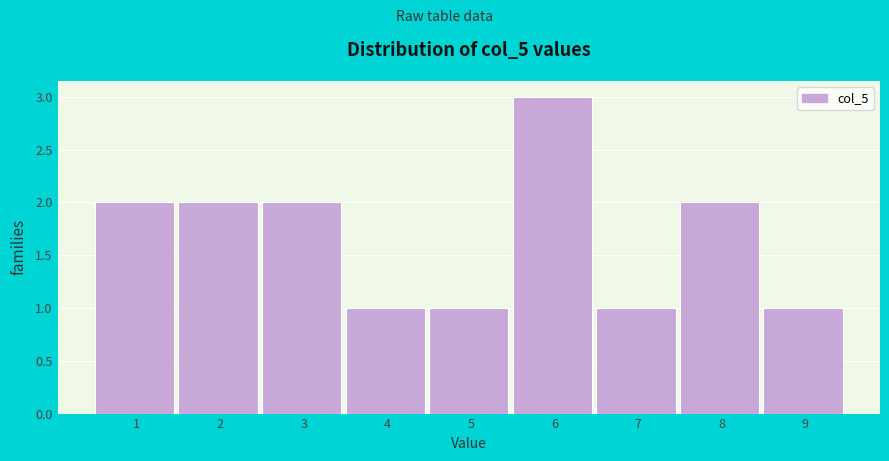

Reading left to right, list all the values displayed in this chart.

2	2	2	1	1	3	1	2	1